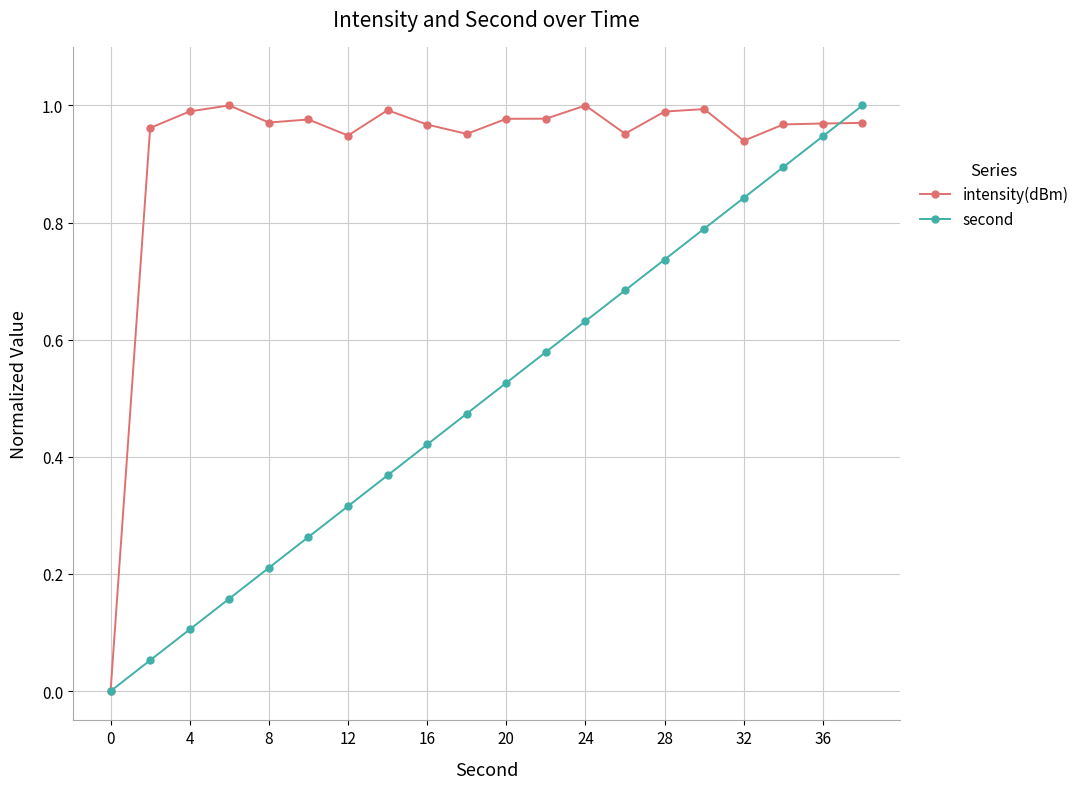

Which series has the largest total across all categories?

intensity(dBm)